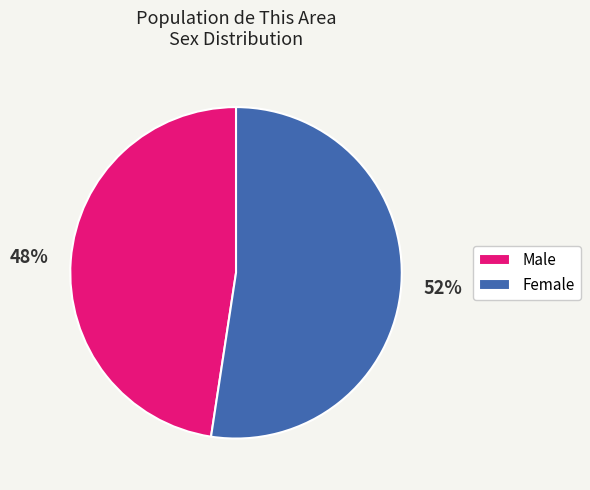

To the nearest percent, what portion does Male represent?

48%